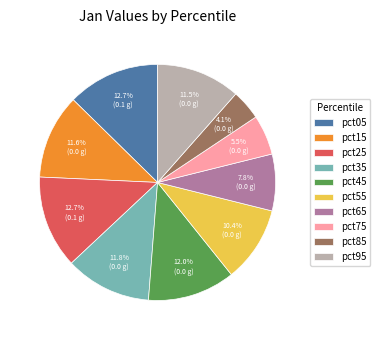

To the nearest percent, what percentage of the pie is pct05?

13%